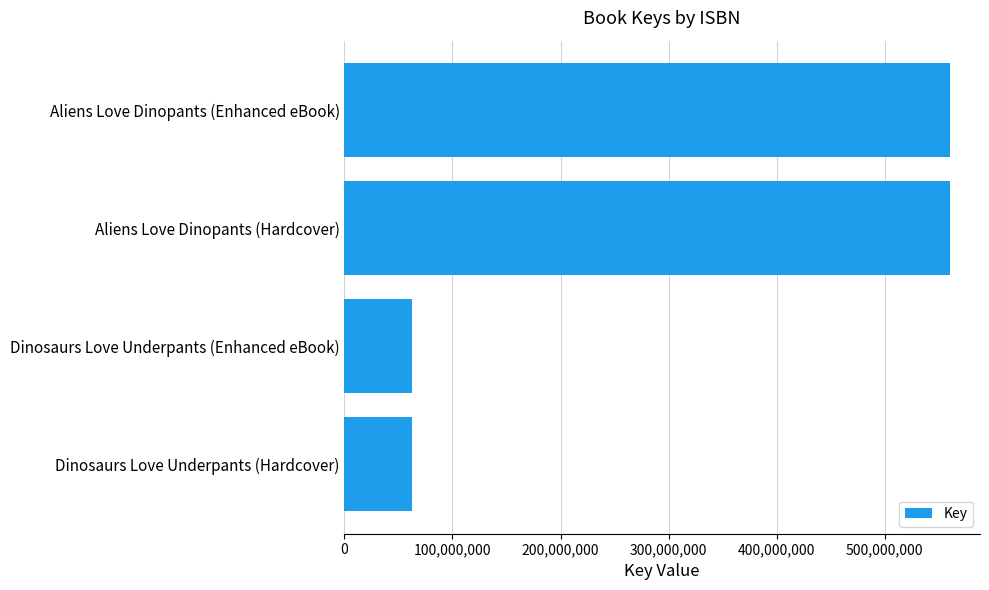

What is the value of the 1st bar from the top?

560373154